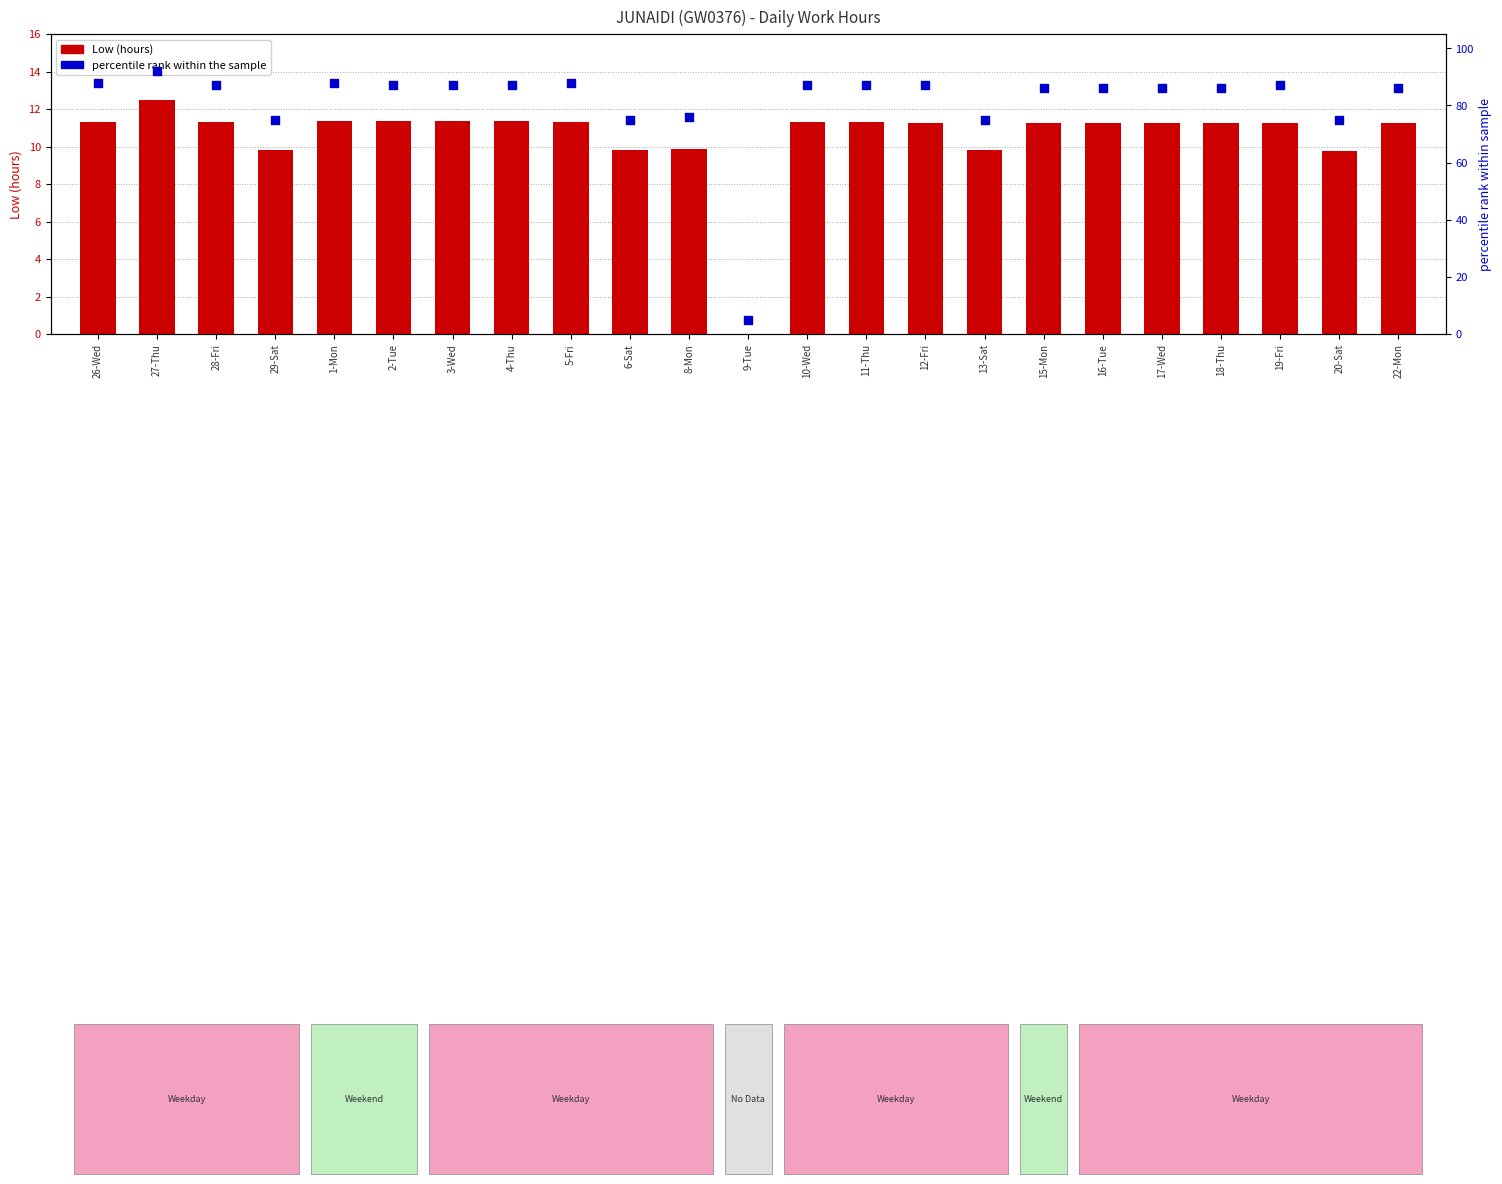

What is the total value across all series at 13-Sat?

84.8